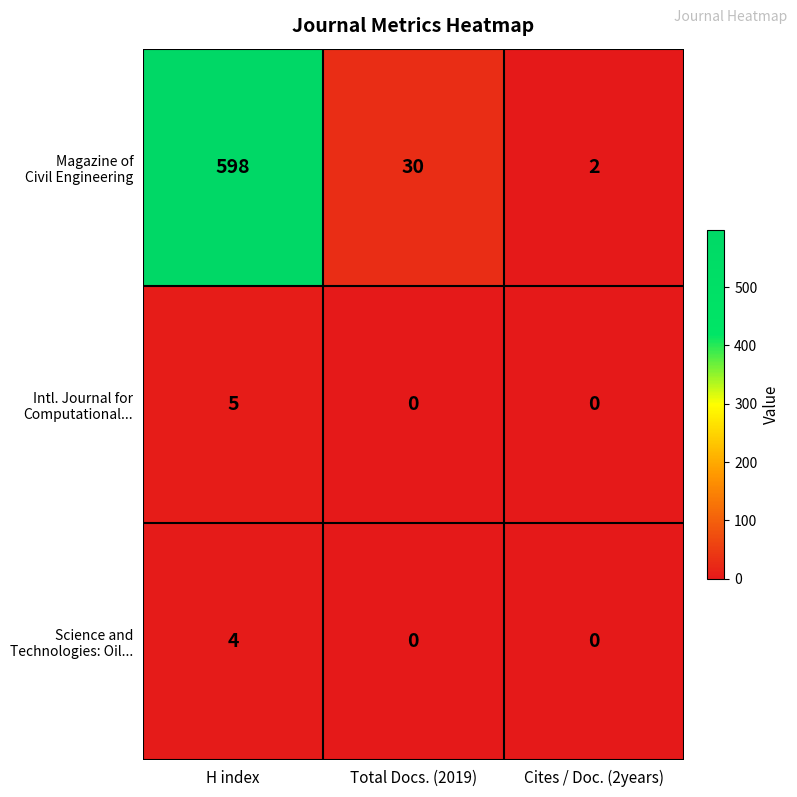

What is the spread (max minus min) of values at H index?

594